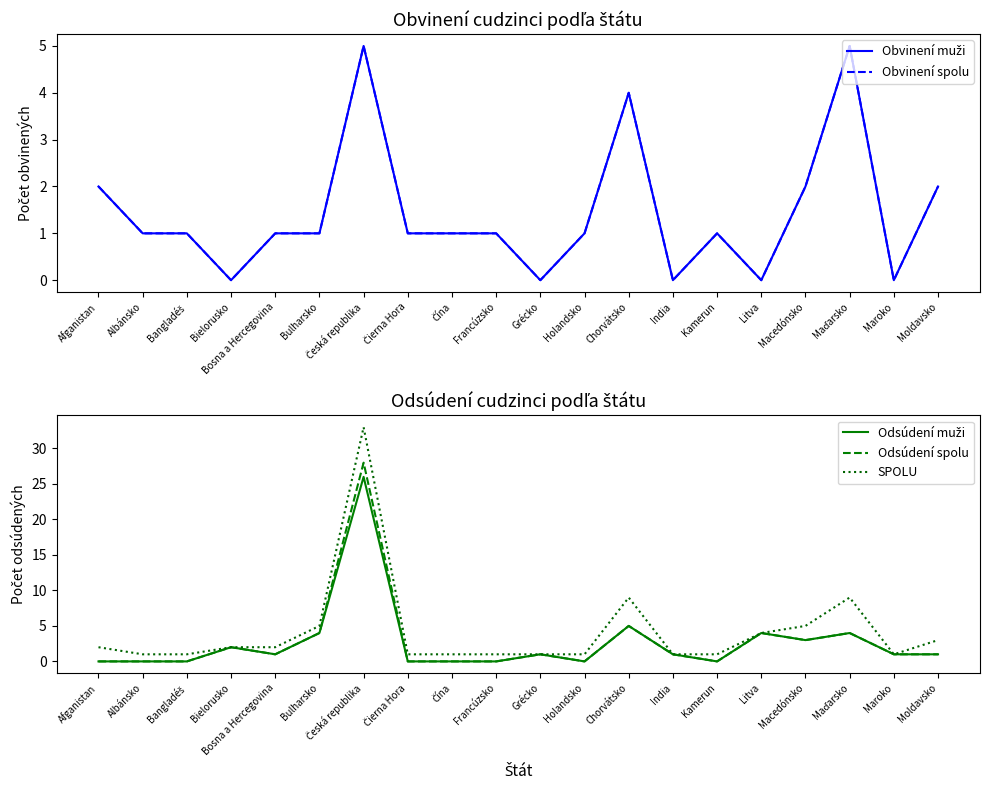

Count the number of data series in this chart.

5